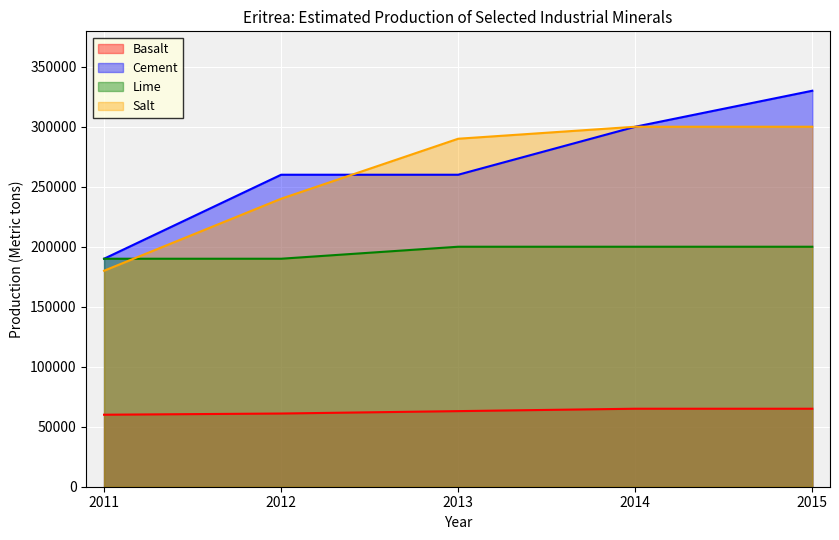

At which label is Basalt closest to 62500?

2013